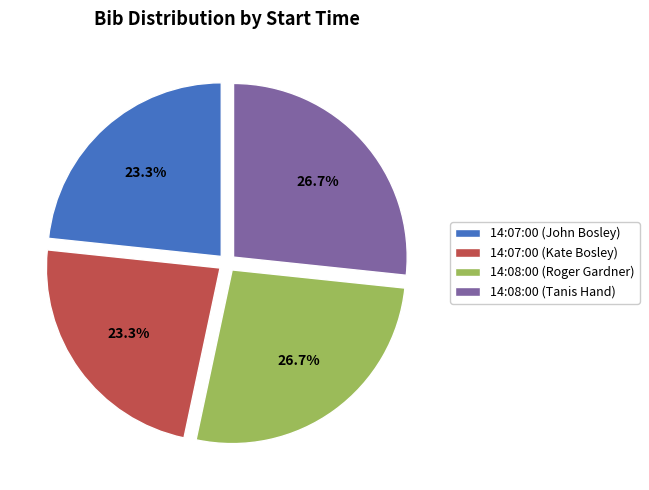

True or false: 14:08:00 (Tanis Hand) accounts for 27% of the total.

True